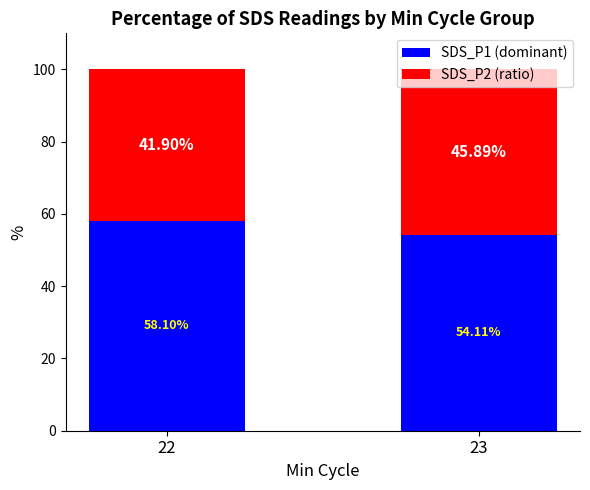

How many values in the SDS_P1 (dominant) series are below 58?

1